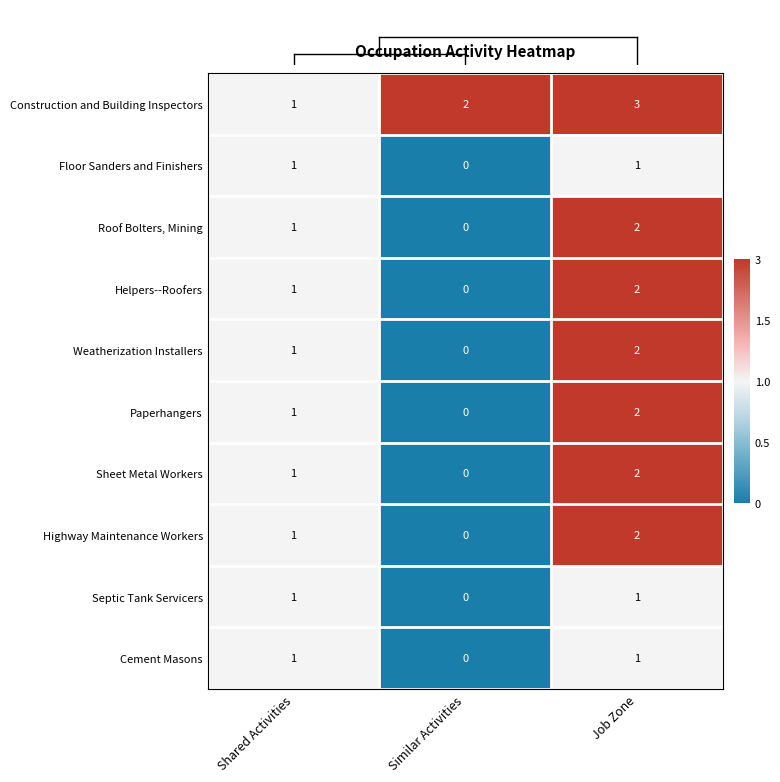

Is it true that Construction and Building Inspectors equals 3 at Similar Activities?

False